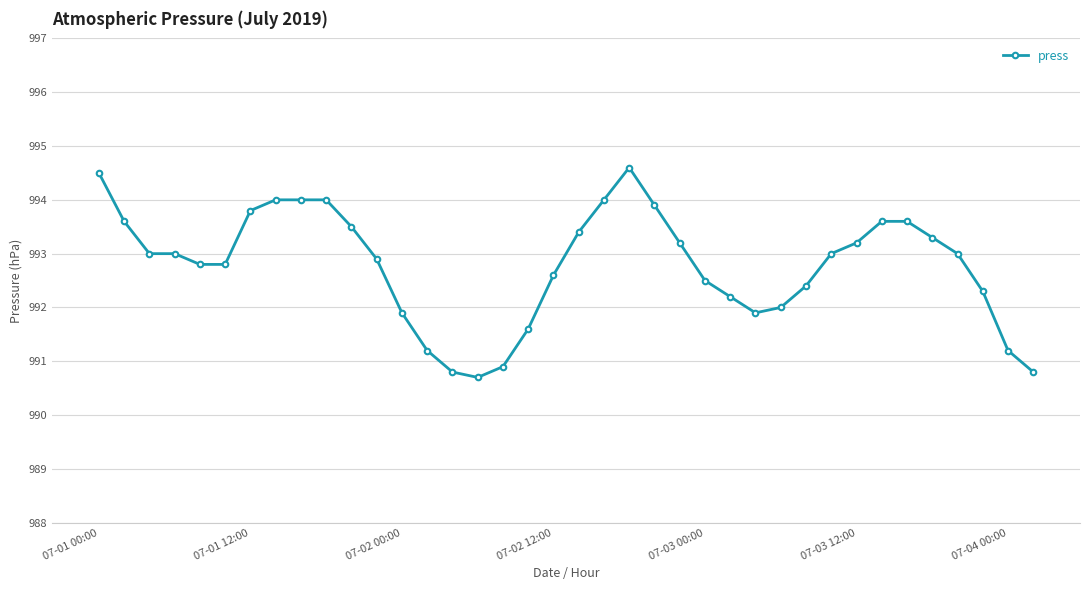

What is the smallest value displayed?

990.7